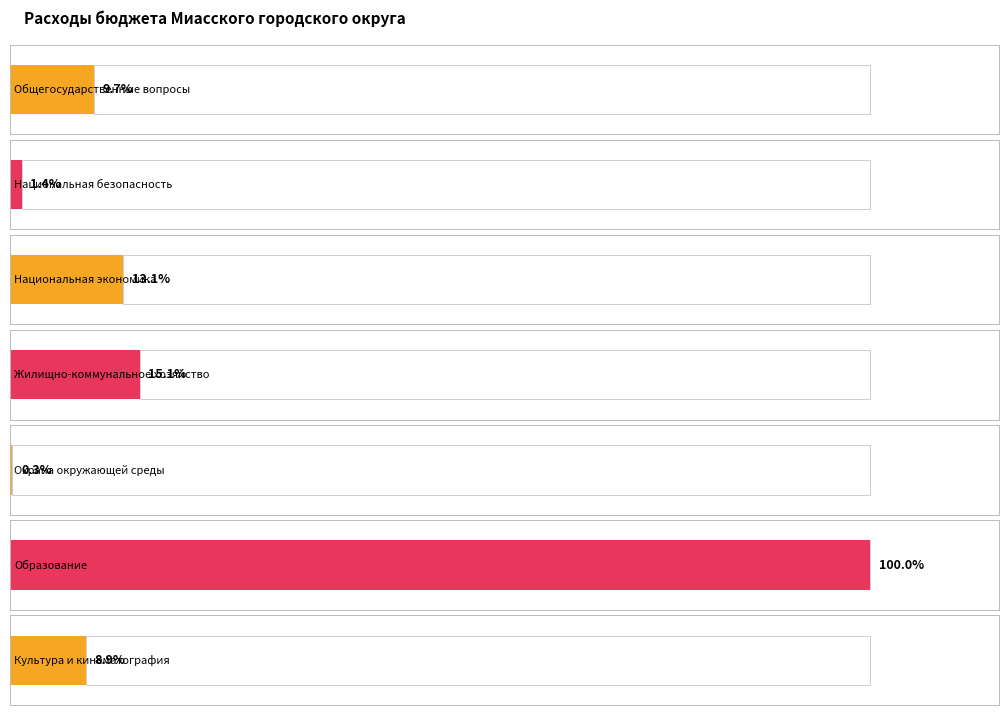

Approximately how many times larger is the value at Национальная
экономика compared to Жилищно-коммунальное
хозяйство?

0.9